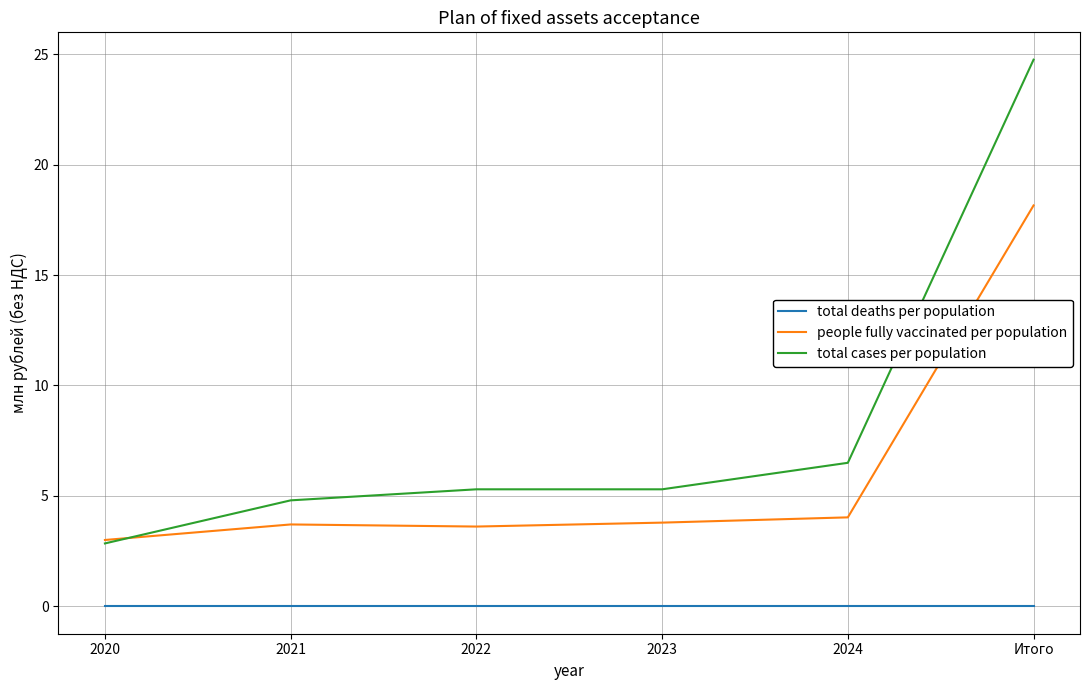

What position from the left is 2022?

3